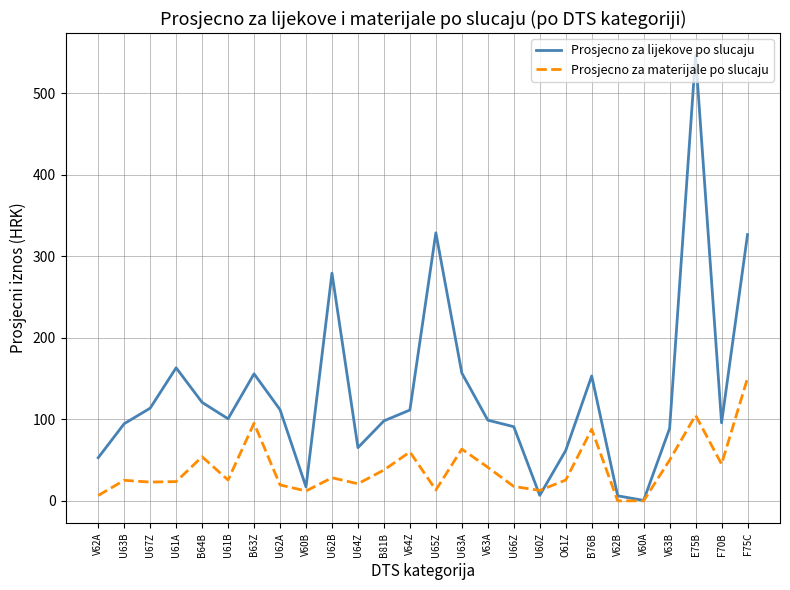

Which series ends up on top after the final intersection of Prosjecno za lijekove po slucaju and Prosjecno za materijale po slucaju?

Prosjecno za lijekove po slucaju